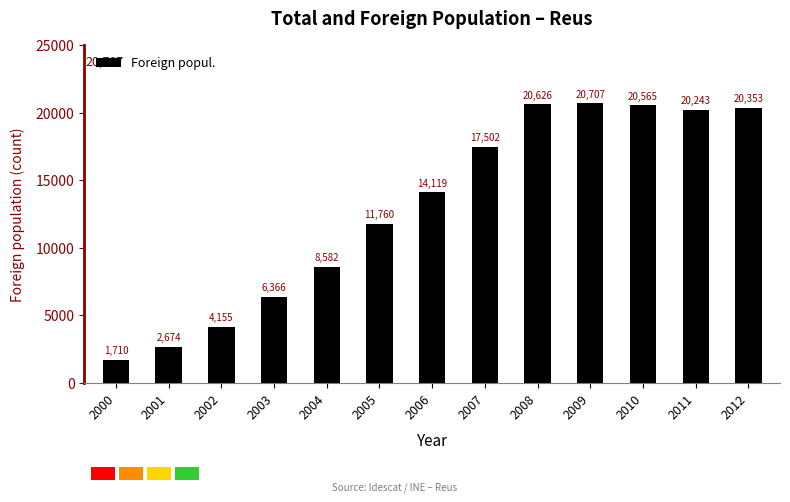

What is the difference between the maximum and second lowest values?

18033